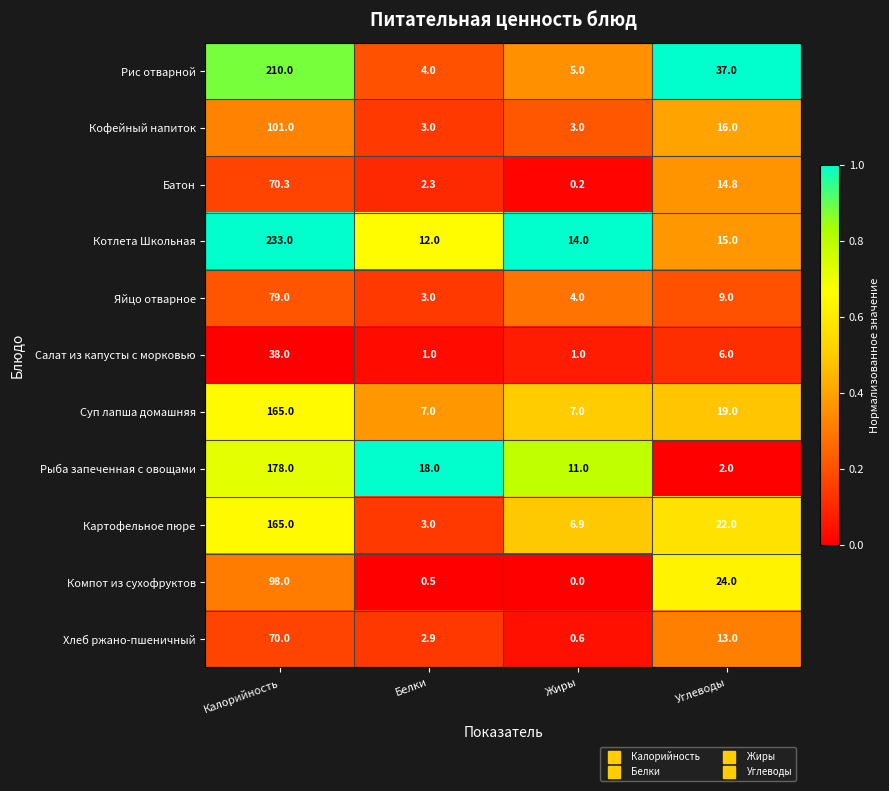

Is the value of Салат из капусты с морковью at Жиры greater than the value of Суп лапша домашняя at Углеводы?

No